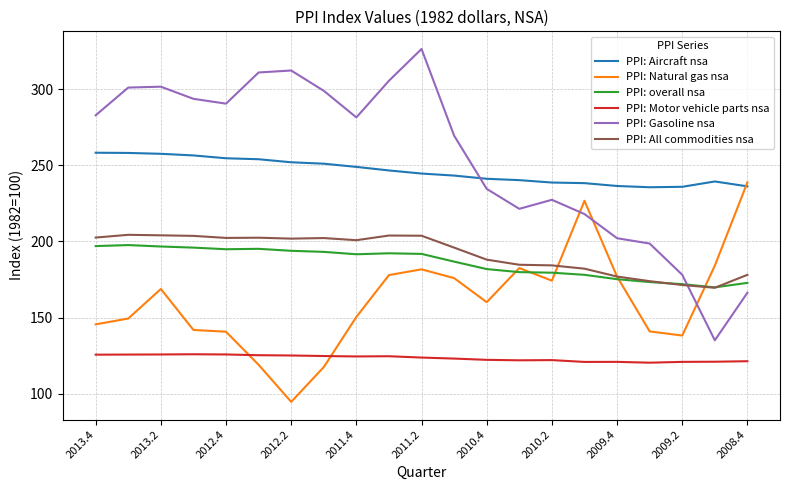

What is the smallest value displayed?

94.6